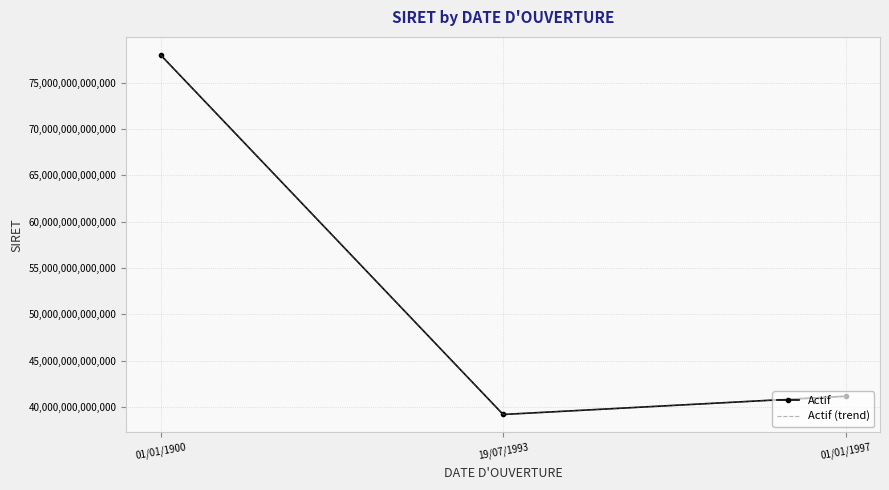

What is the label of the 3rd point from the left?

01/01/1997